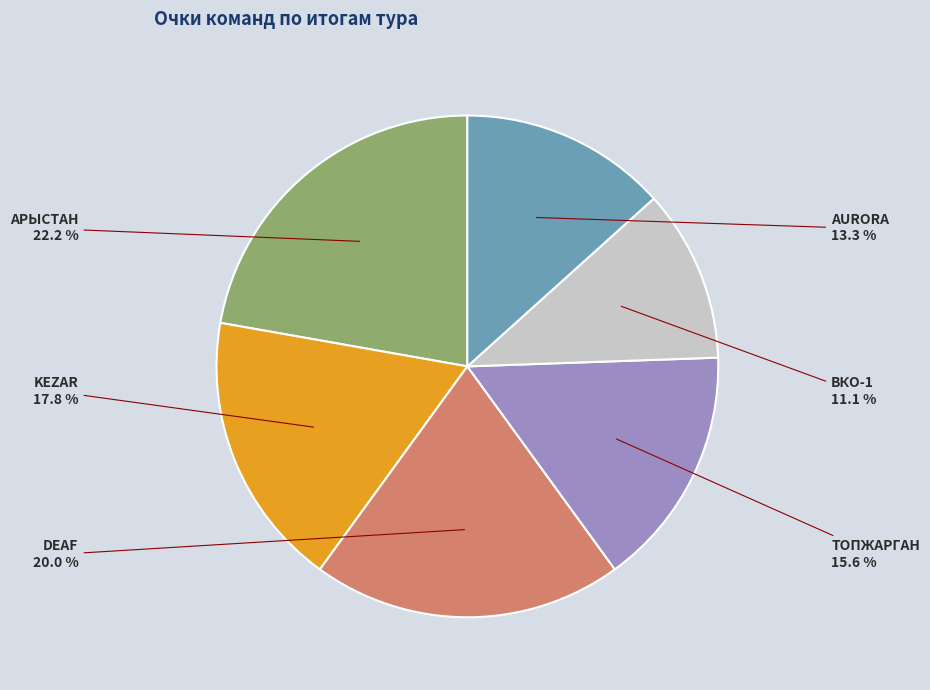

Is there any slice that represents more than half of the pie?

No